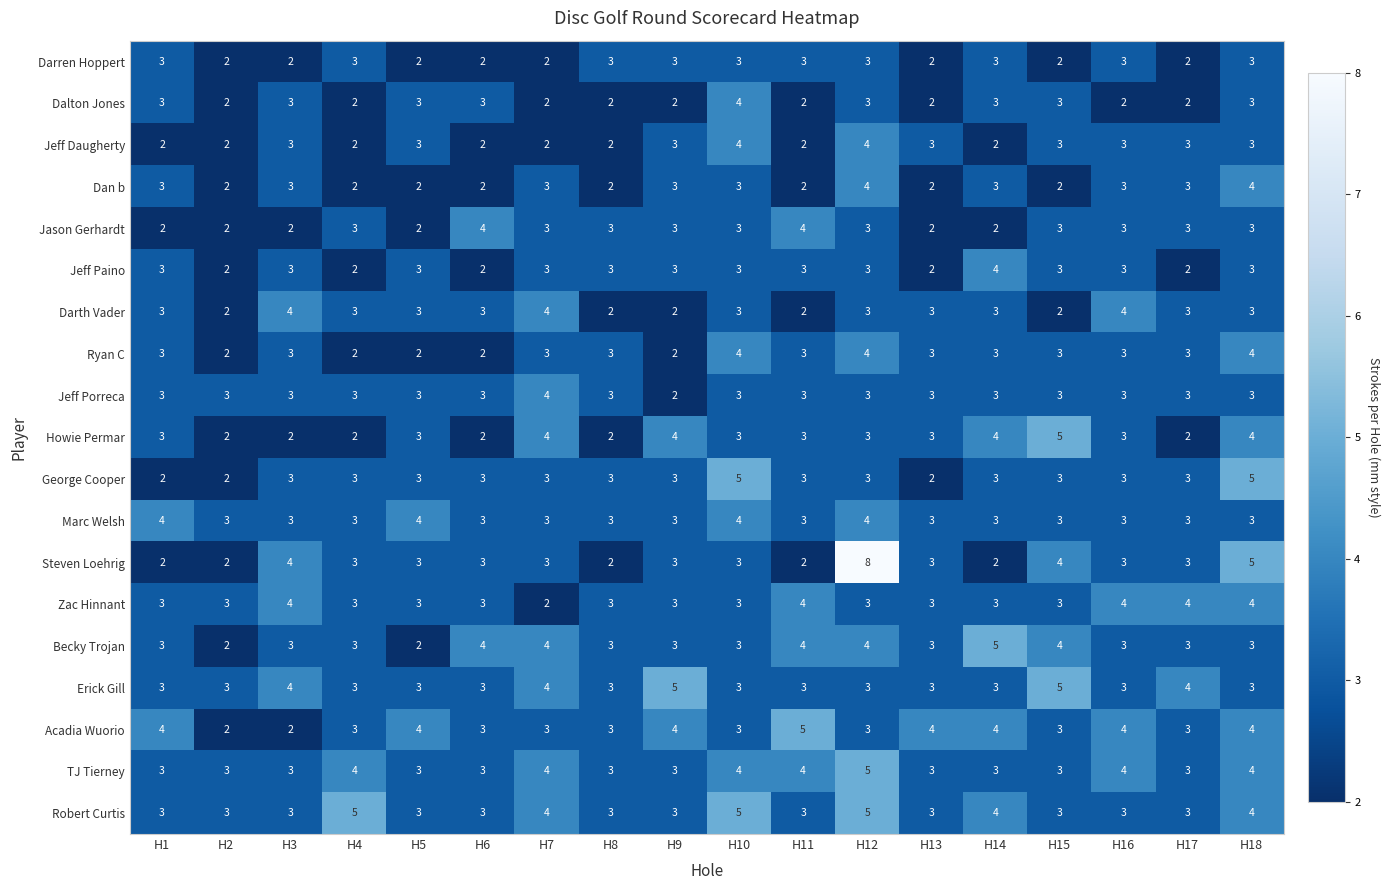

What is the difference between the maximum and minimum values in the George Cooper series?

3